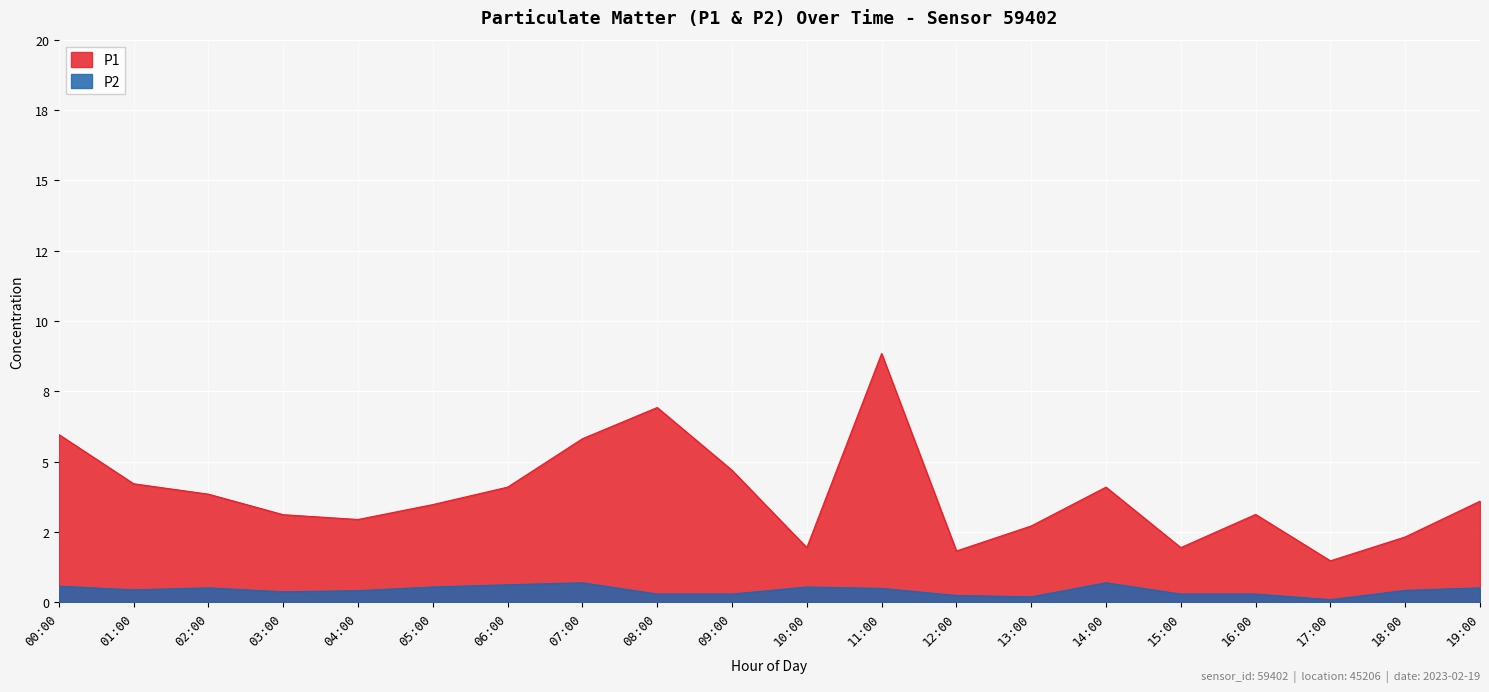

Reading right to left, what are all the values shown in this chart?

P1: 3.6	2.3	1.5	3.1	1.9	4.1	2.7	1.8	8.8	1.9	4.7	6.9	5.8	4.1	3.5	3.0	3.1	3.9	4.2	6.0
P2: 0.5	0.4	0.1	0.3	0.3	0.7	0.2	0.2	0.5	0.6	0.3	0.3	0.7	0.6	0.6	0.4	0.4	0.5	0.5	0.6